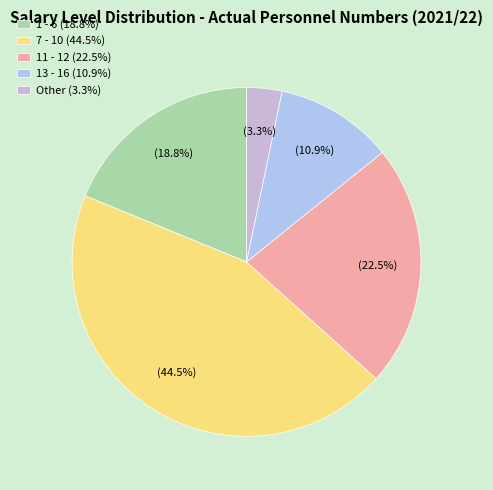

The 13 - 16 slice represents 11% of the pie. True or false?

True